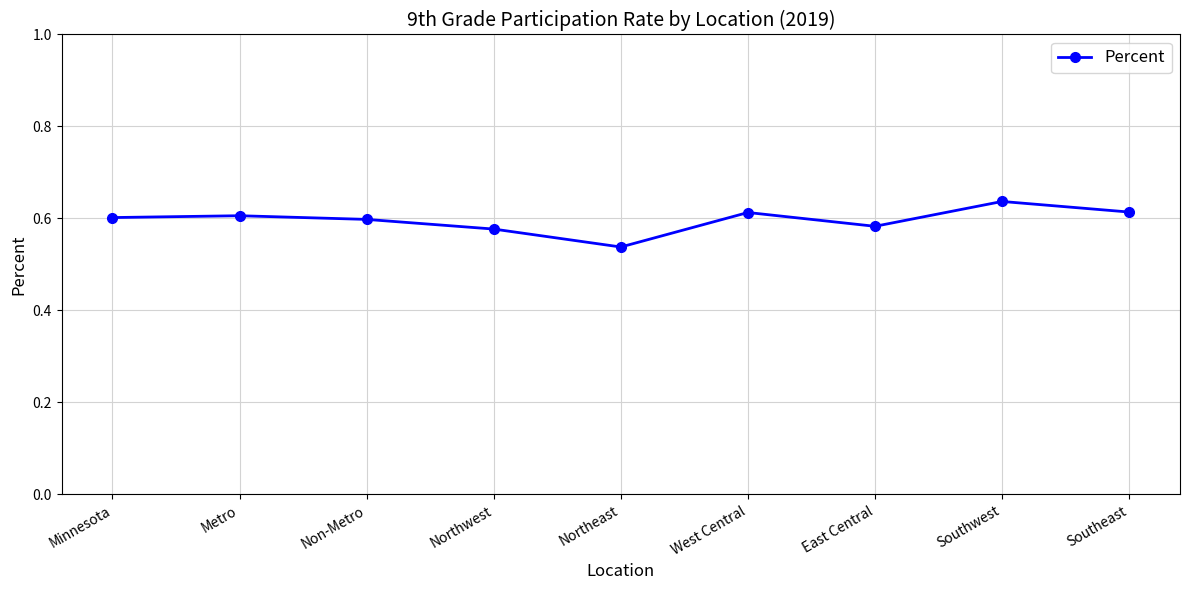

What is the label of the 5th point from the left?

Northeast